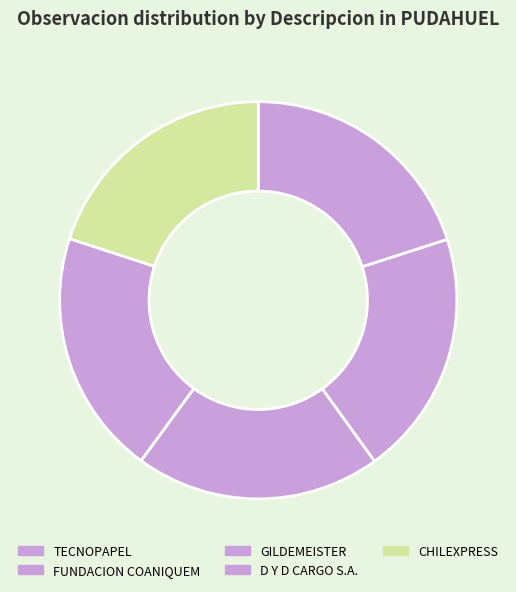

How many slices are in this pie chart?

5